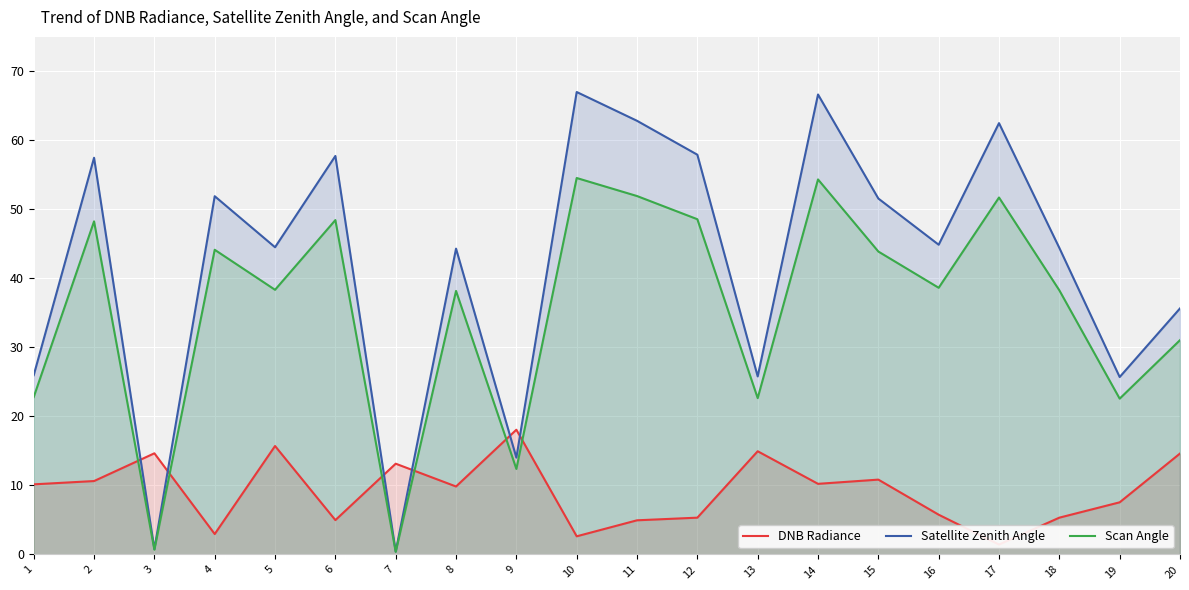

Reading left to right, transcribe all the data shown in this chart.

DNB Radiance: 10.2	10.6	14.7	3.0	15.7	5.0	13.2	9.8	18.1	2.6	4.9	5.3	15.0	10.2	10.8	5.8	1.4	5.3	7.6	14.6
Satellite Zenith Angle: 26.0	57.5	0.8	51.9	44.5	57.7	0.4	44.3	14.0	67.0	62.8	57.9	25.8	66.7	51.6	44.9	62.5	44.4	25.7	35.7
Scan Angle: 22.8	48.3	0.7	44.2	38.4	48.5	0.4	38.2	12.4	54.6	51.9	48.6	22.7	54.3	43.9	38.6	51.7	38.3	22.6	31.1